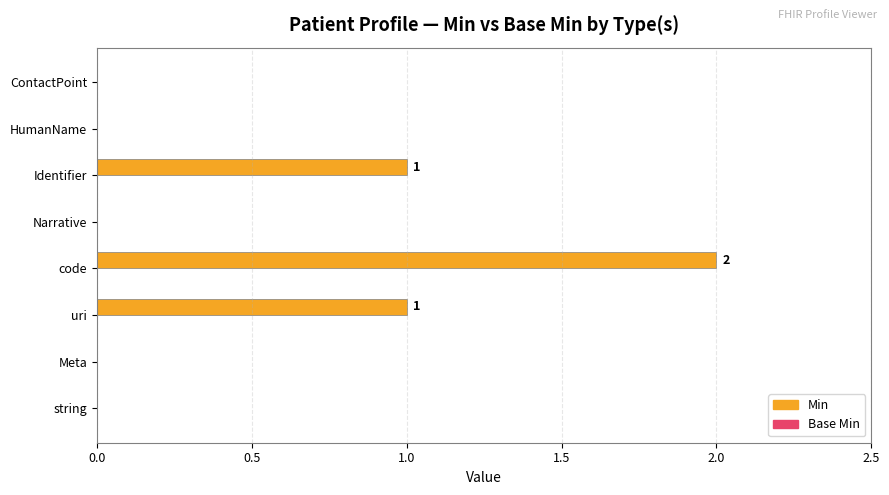

Reading bottom to top, transcribe all the data shown in this chart.

string=0	Meta=0	uri=1	code=2	Narrative=0	Identifier=1	HumanName=0	ContactPoint=0